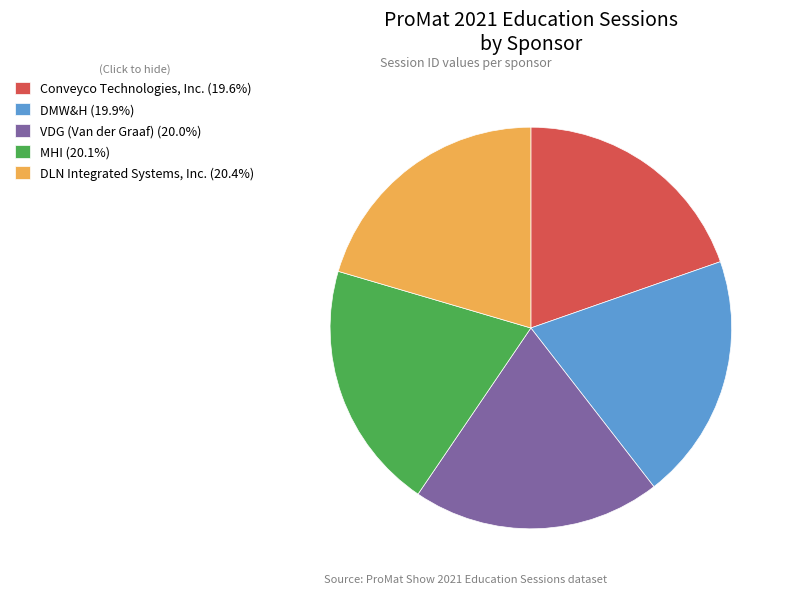

Does Conveyco Technologies, Inc. represent more than half of the total?

No